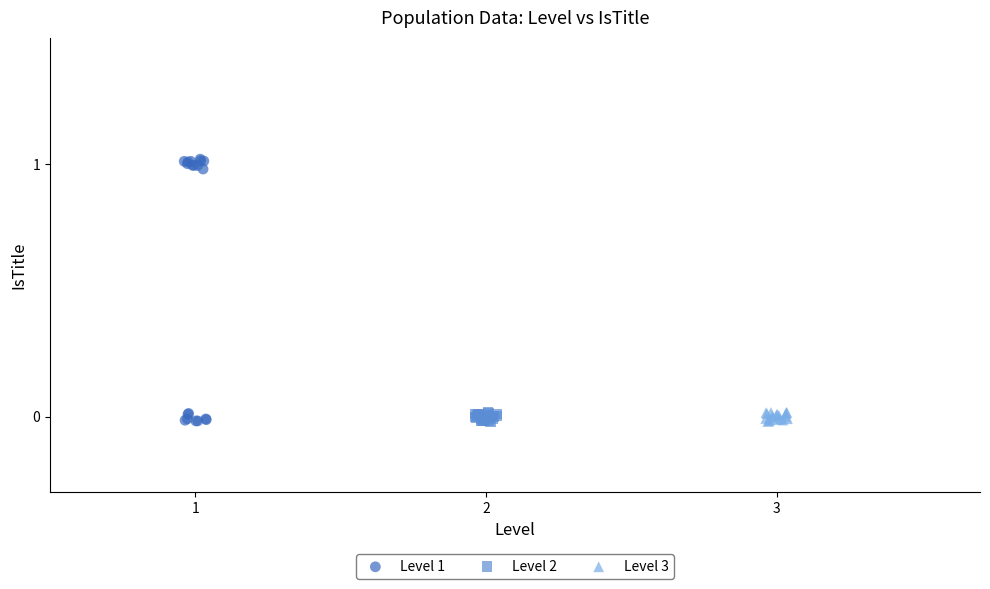

Which series has the widest spread of Y values?

Level 1